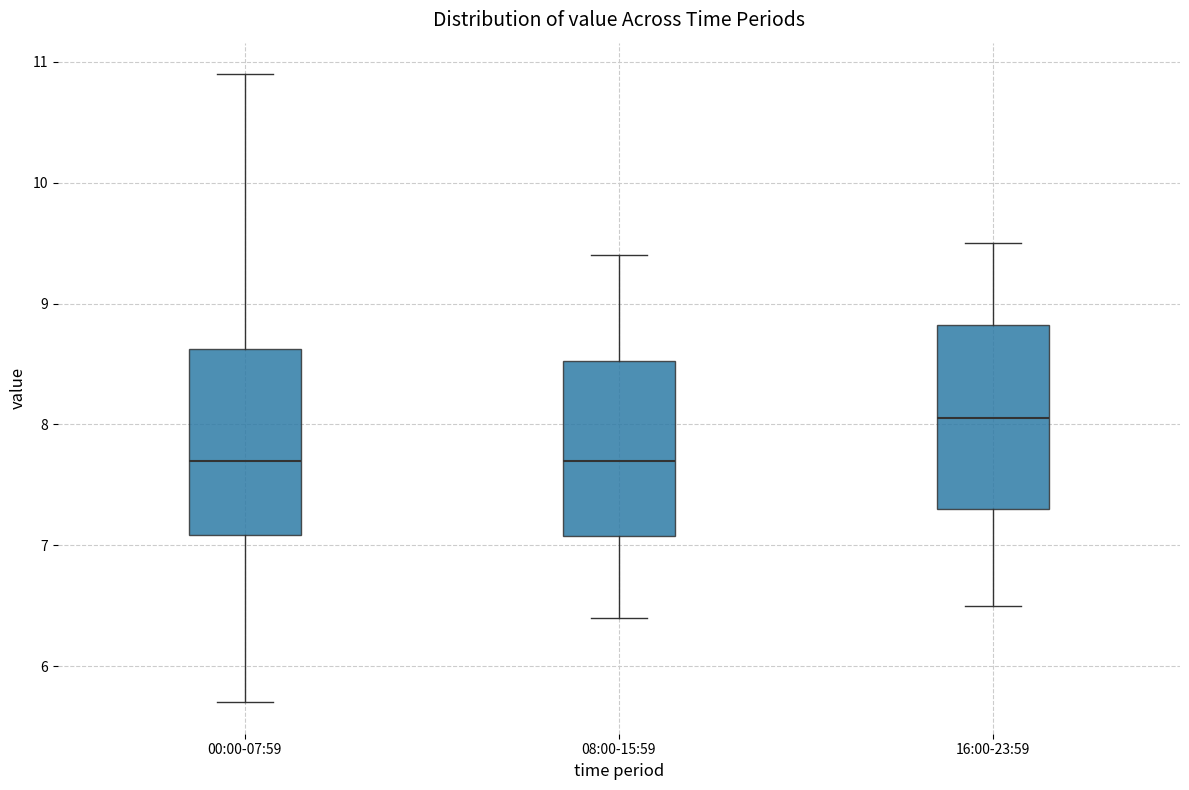

Reading left to right, transcribe this box plot: for each box, give where its median line is, the range the box spans, and where its two whiskers end, as read against the y-axis. The values are not printed on the chart, so give them approximately, as read against the axis.

00:00-07:59: median 7.7, box 7.1 to 8.6, whiskers 5.7 to 10.9
08:00-15:59: median 7.7, box 7.1 to 8.5, whiskers 6.4 to 9.4
16:00-23:59: median 8.1, box 7.3 to 8.8, whiskers 6.5 to 9.5